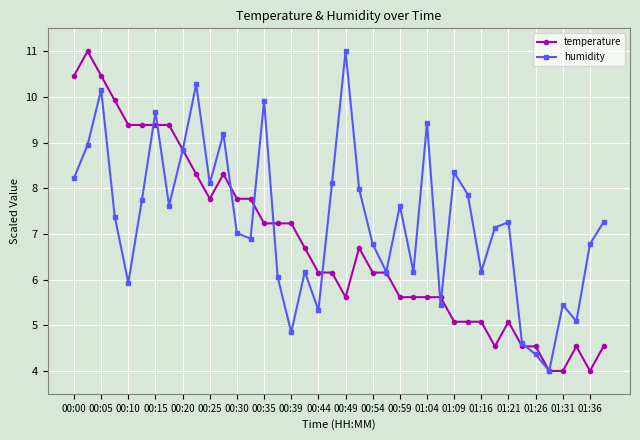

How many categories are shown in the chart?

40